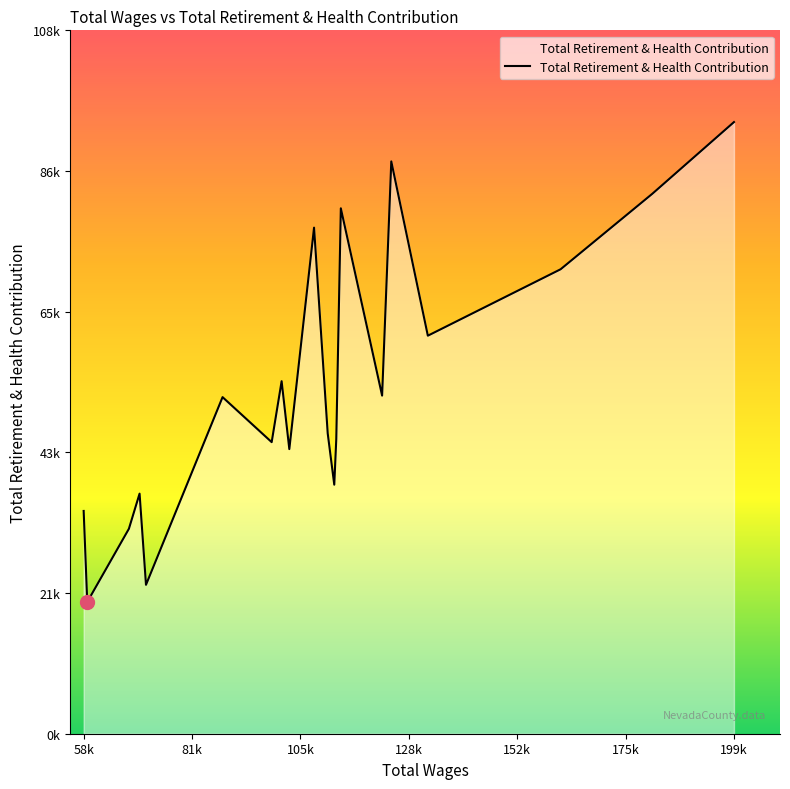

What is the sum of all values?

1082680